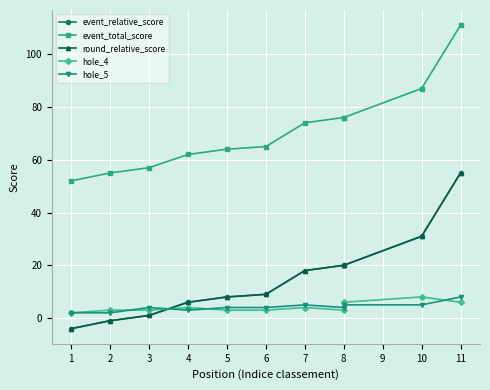

Read the hole_4 value at 8.

3